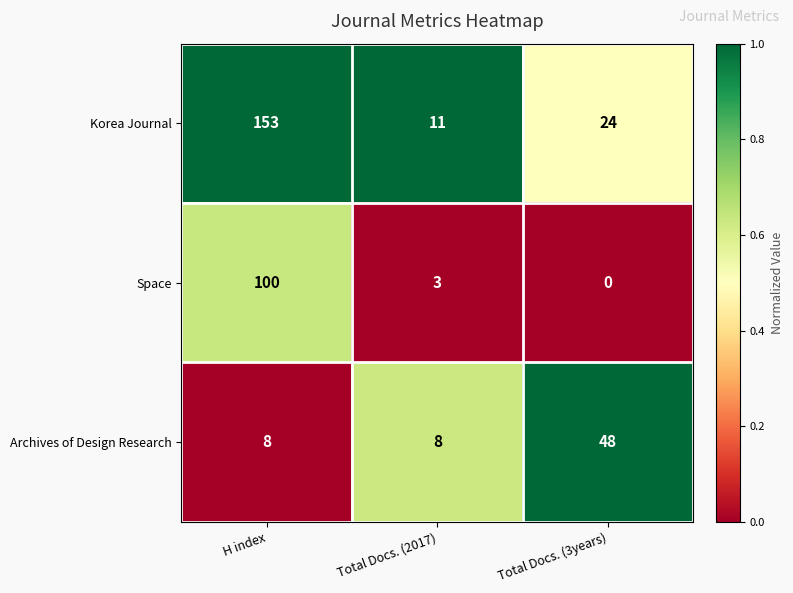

Count the number of categories in the chart.

3